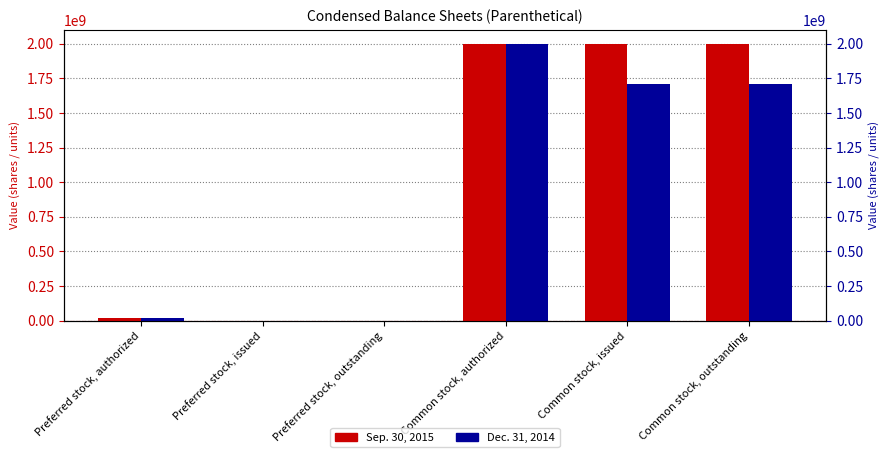

Is the value of Dec. 31, 2014 at Common stock, issued greater than the value of Sep. 30, 2015 at Common stock, authorized?

No